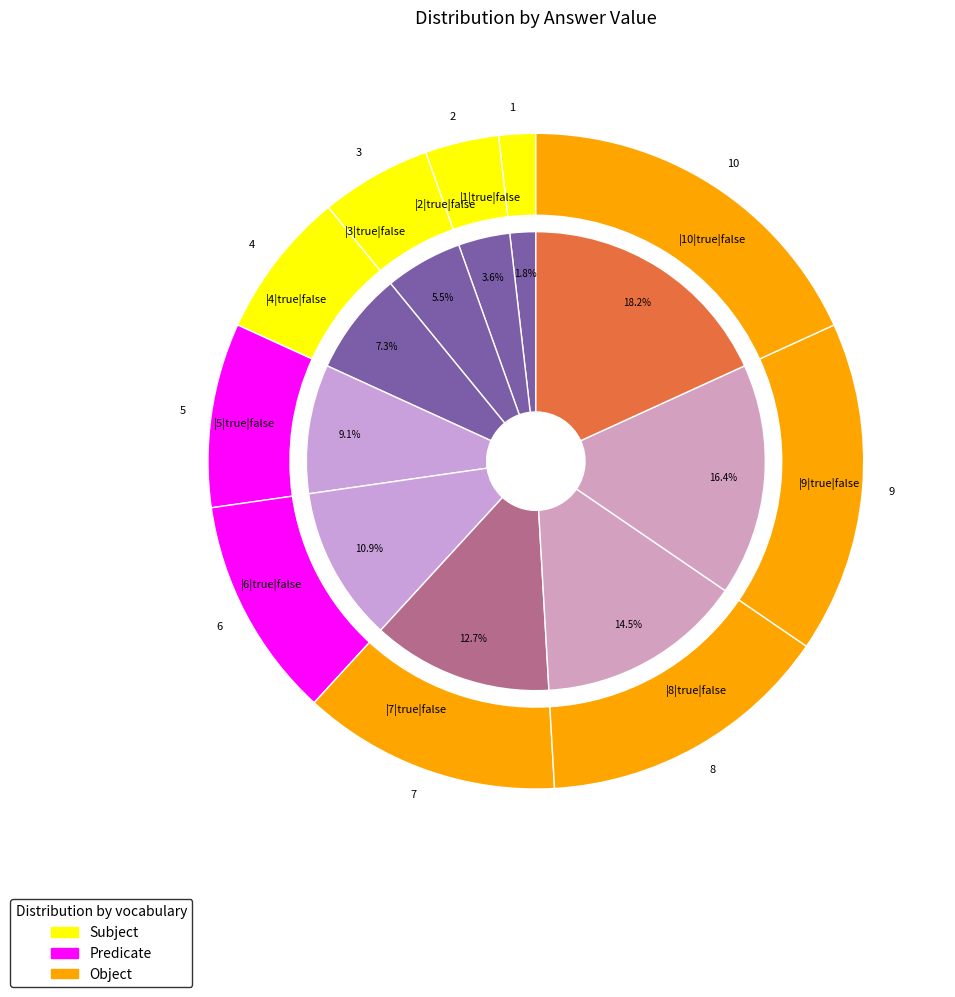

Is it true that |10|true|false is 9% of the pie?

False